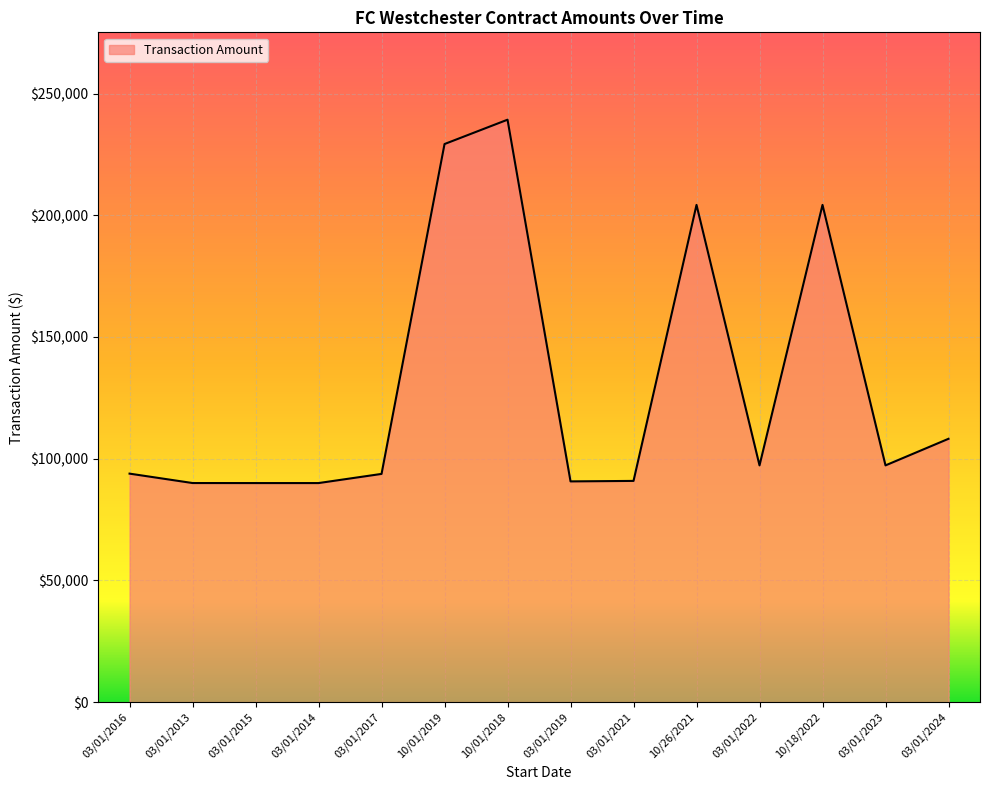

What is the difference between the values at 03/01/2019 and 03/01/2021?

200.0